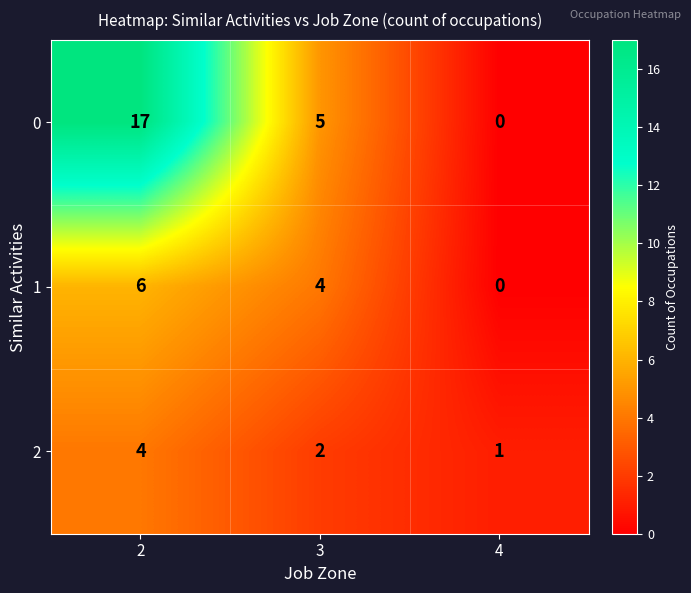

At which label does 2 reach its minimum?

4